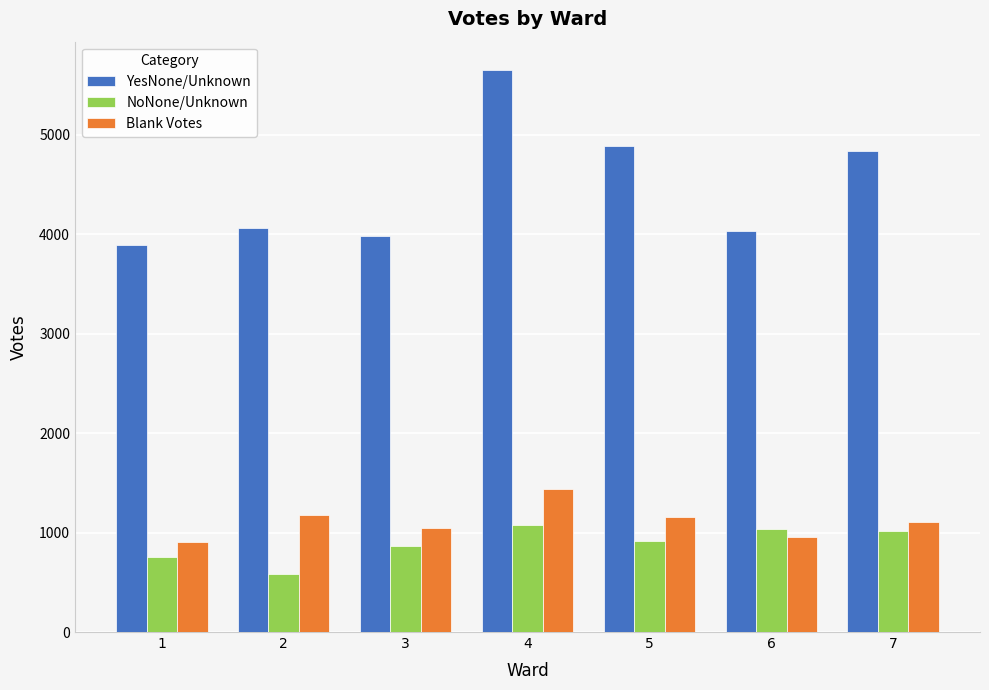

Where does the NoNone/Unknown series first go above 918?

4